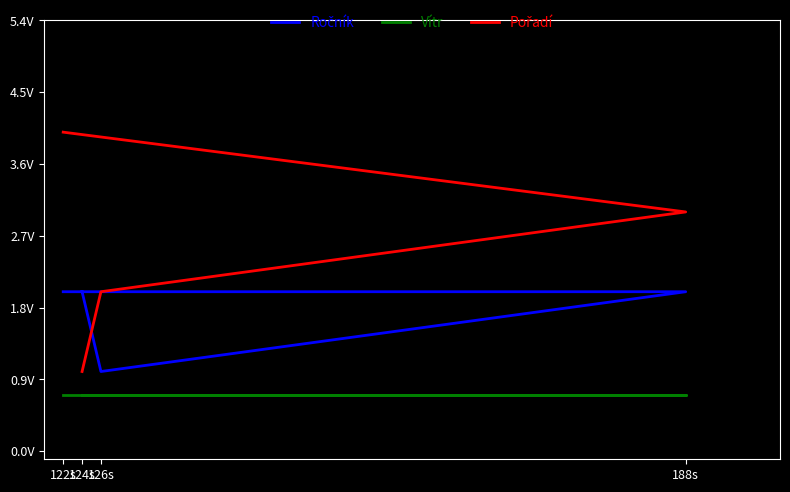

True or false: Ročník and Vítr intersect in this chart.

False